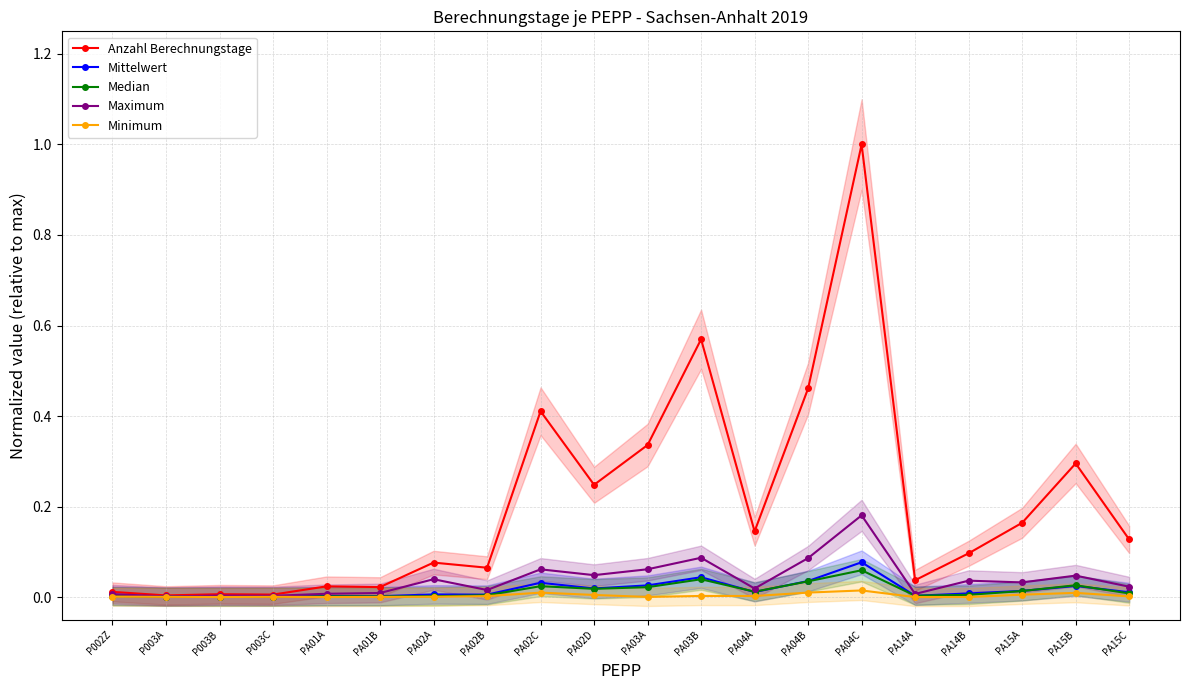

Which has a higher value, PA14B or PA02B?

PA14B